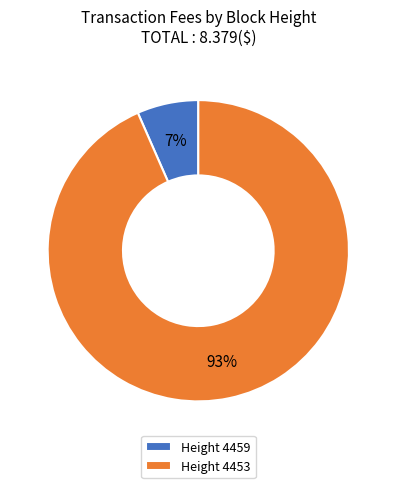

Is it true that Height 4459 is 20% of the pie?

False